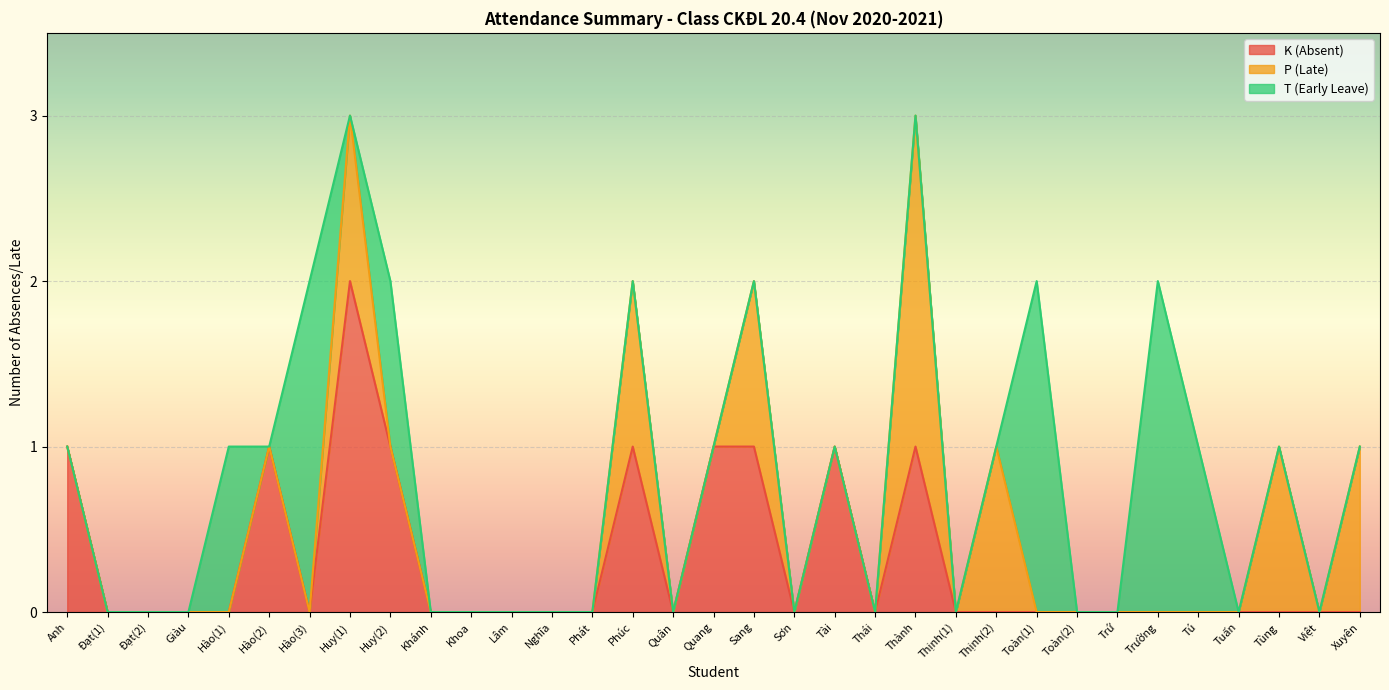

What is the label of the 14th point from the right?

Tài